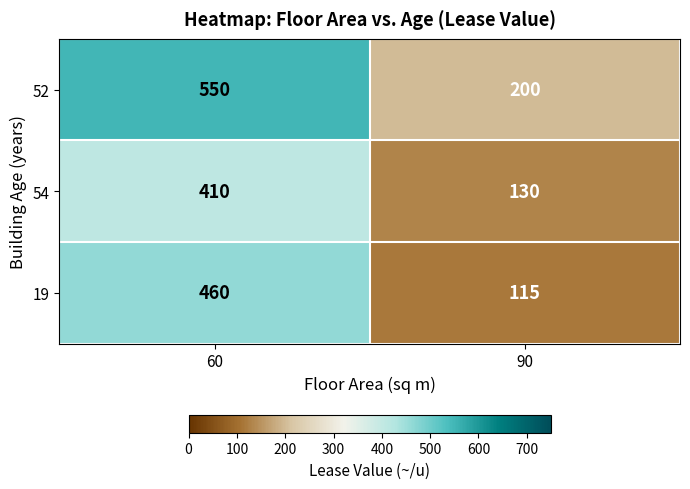

At which label is 19 closest to 287?

90